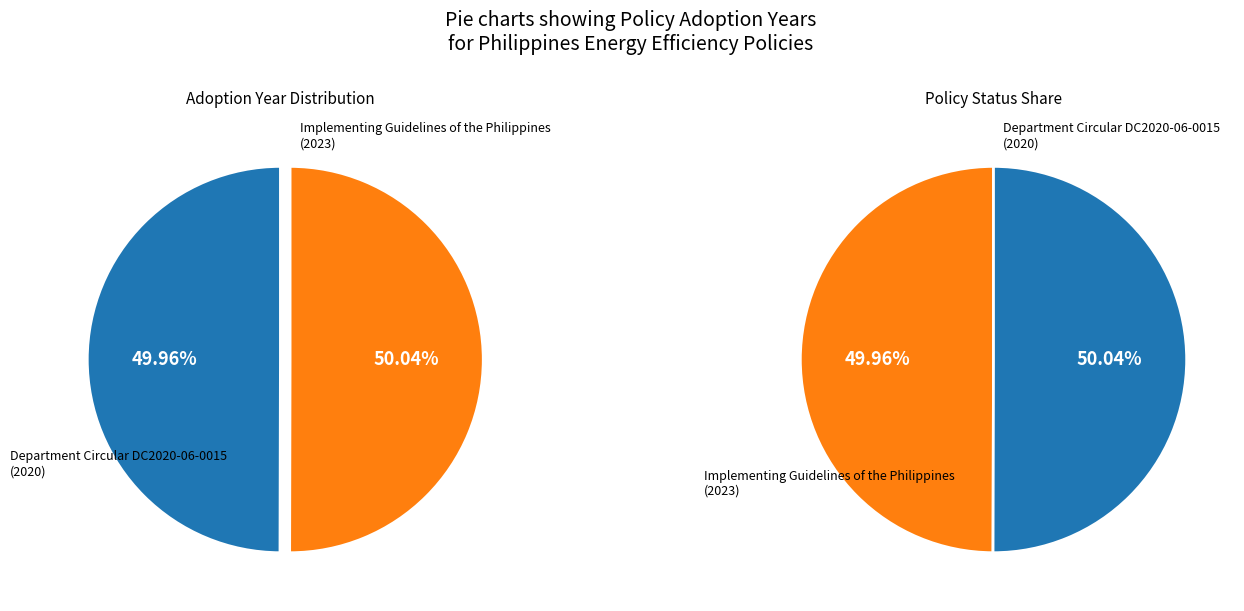

Is it true that Implementing Guidelines of the Philippines is 42% of the pie?

False